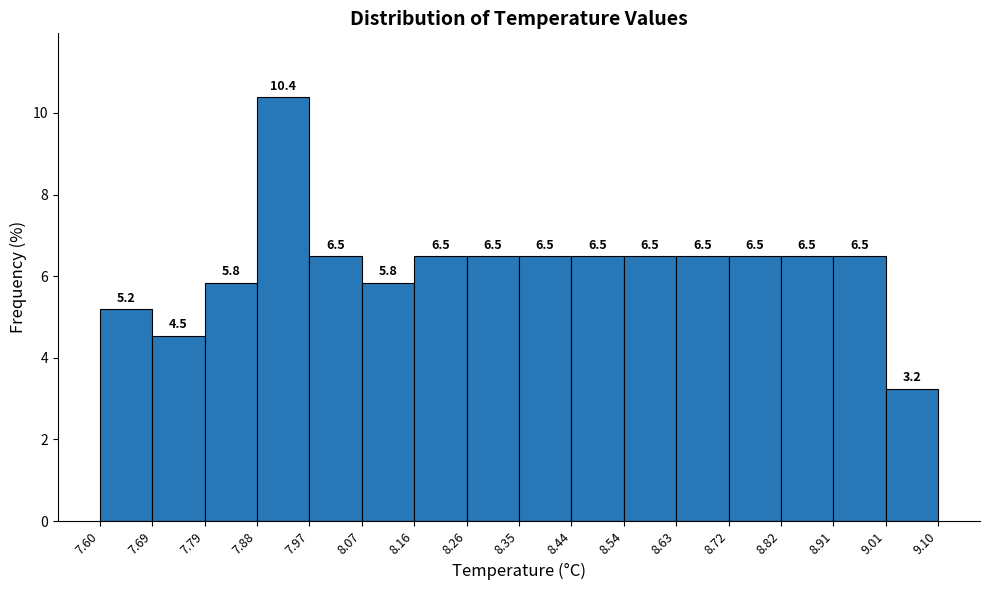

What is the height of the bar covering 7.97 to 8.07 on the x-axis?

6.5